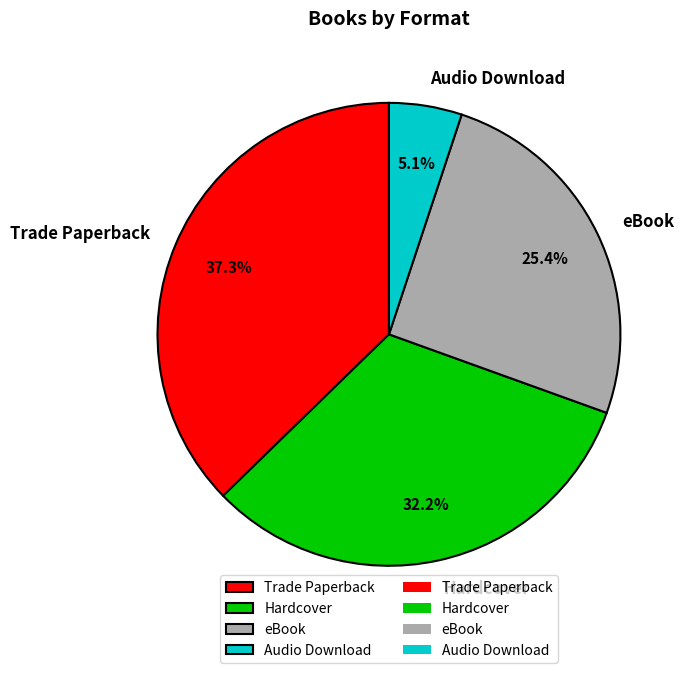

Which category has the biggest portion of the pie?

Trade Paperback